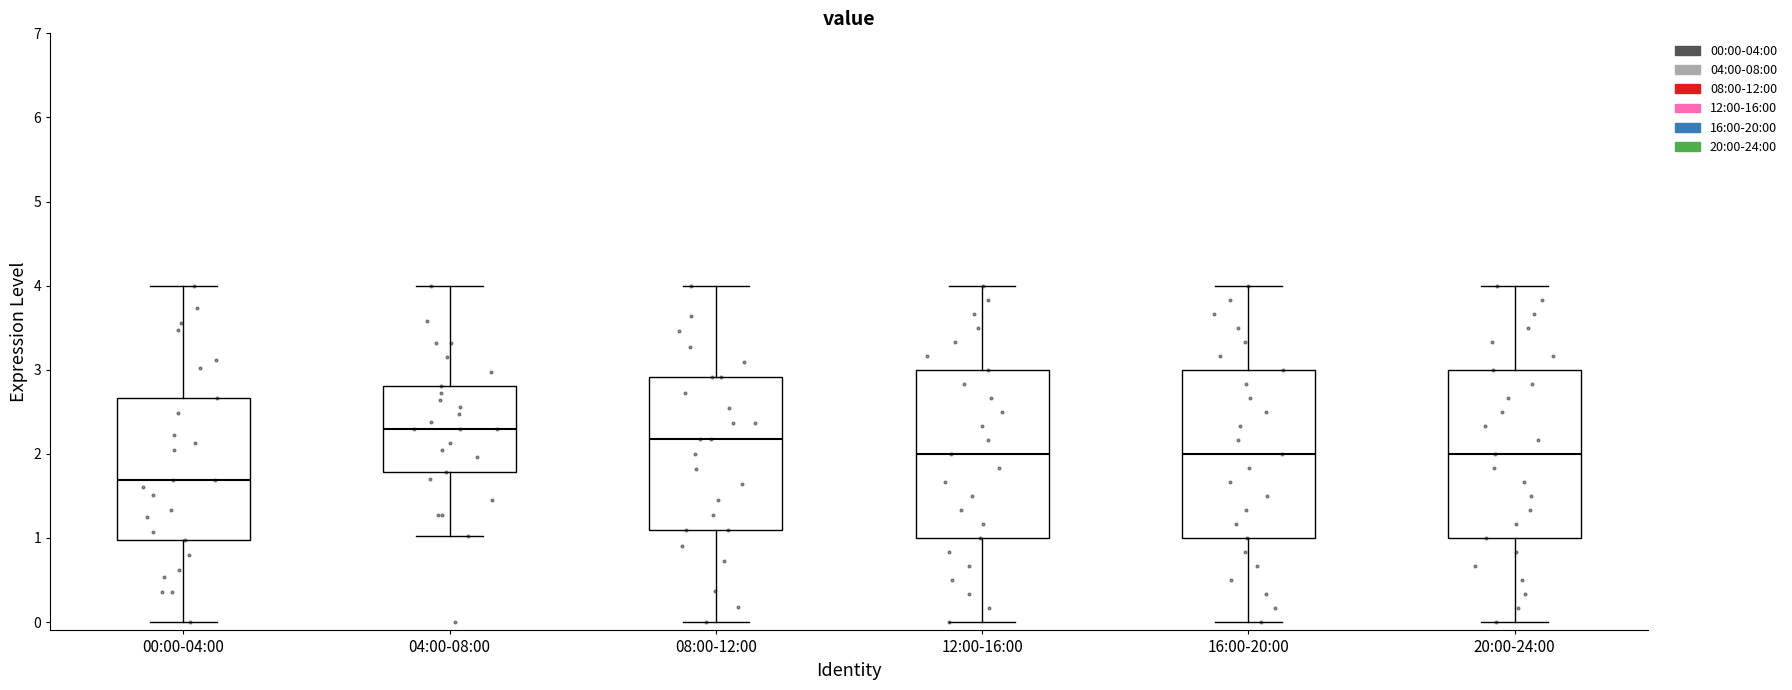

Which box has the lowest median line?

00:00-04:00